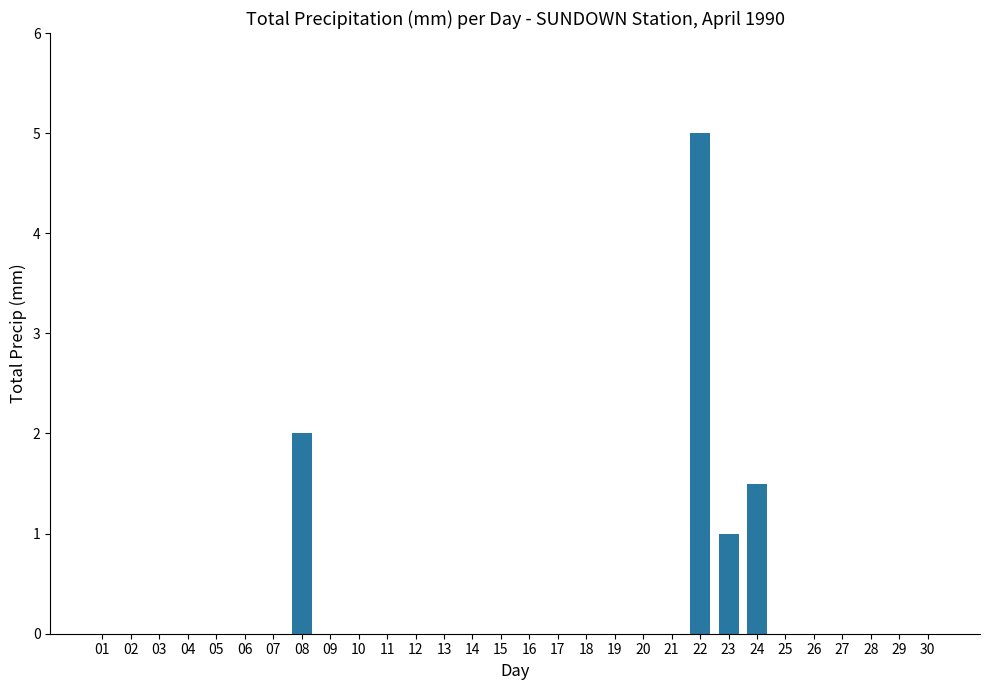

What is the approximate value at 22?

5.0